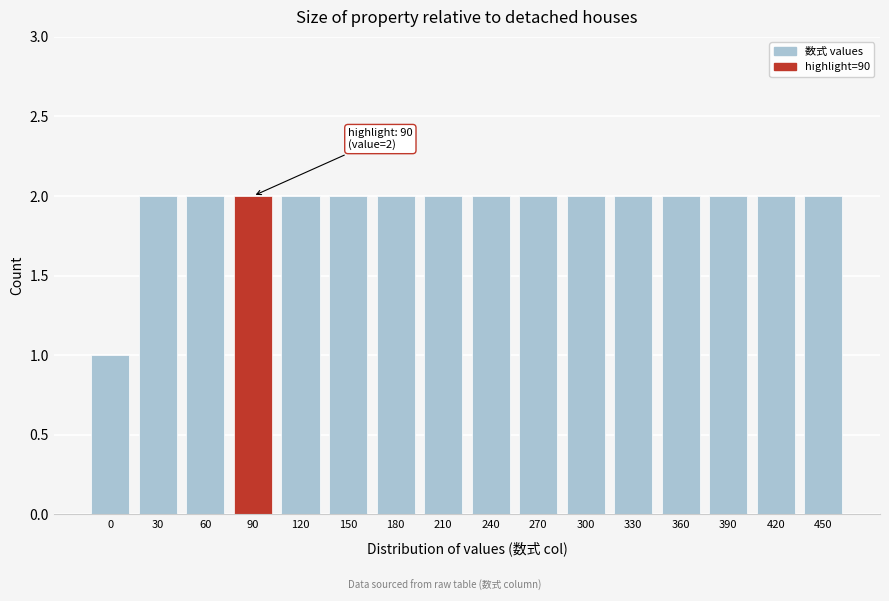

Reading right to left, list all the values displayed in this chart.

450=2	420=2	390=2	360=2	330=2	300=2	270=2	240=2	210=2	180=2	150=2	120=2	90=2	60=2	30=2	0=1